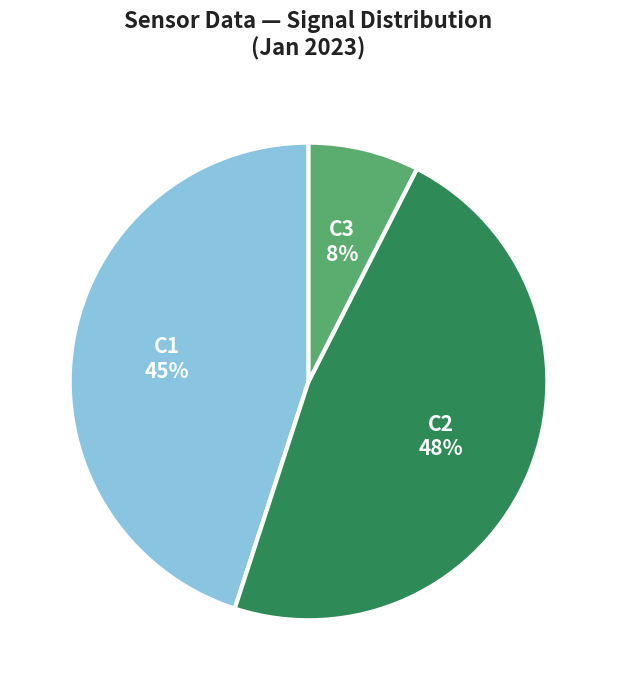

Between C2 and C1, which is larger?

C2